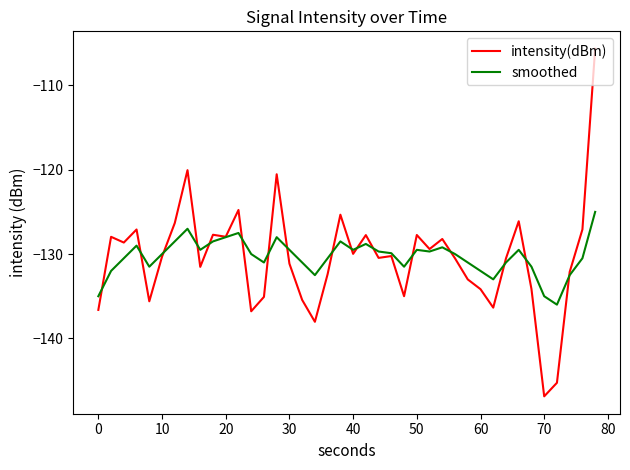

Which series has the widest spread of values?

intensity(dBm)